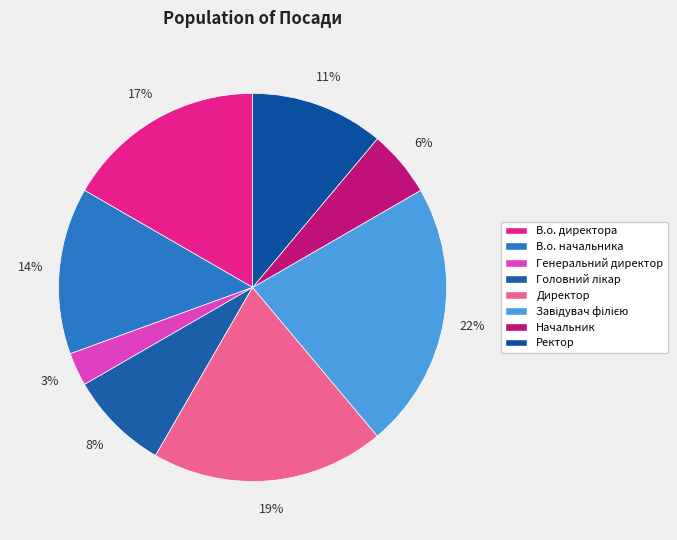

Count the number of slices in the pie.

8